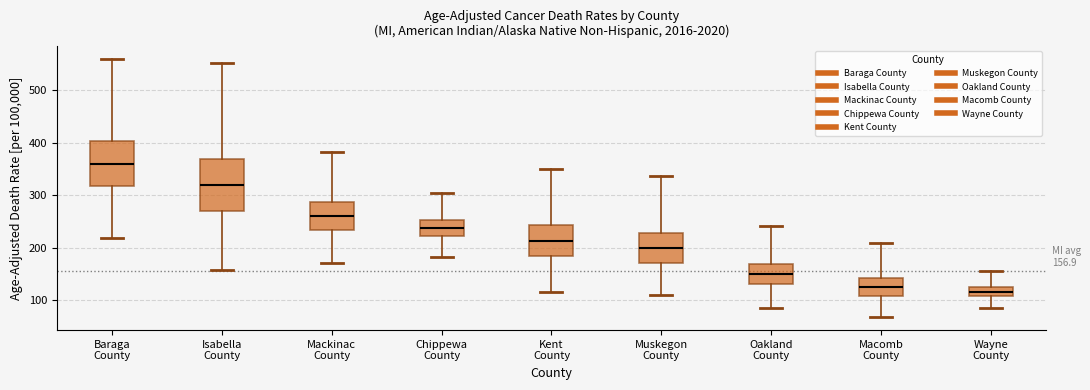

Comparing the boxes themselves (not the whiskers), which one is the tallest?

Isabella County